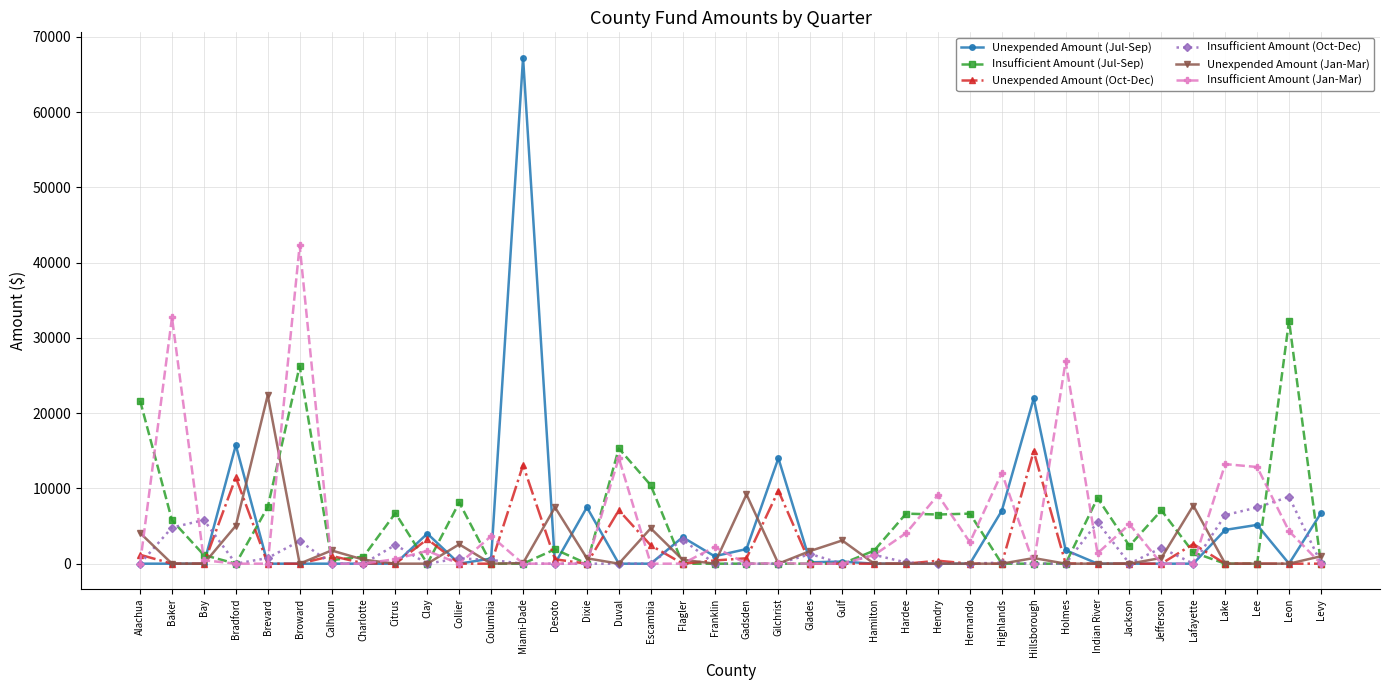

At which category does the chart reach its peak across all series?

Miami-Dade